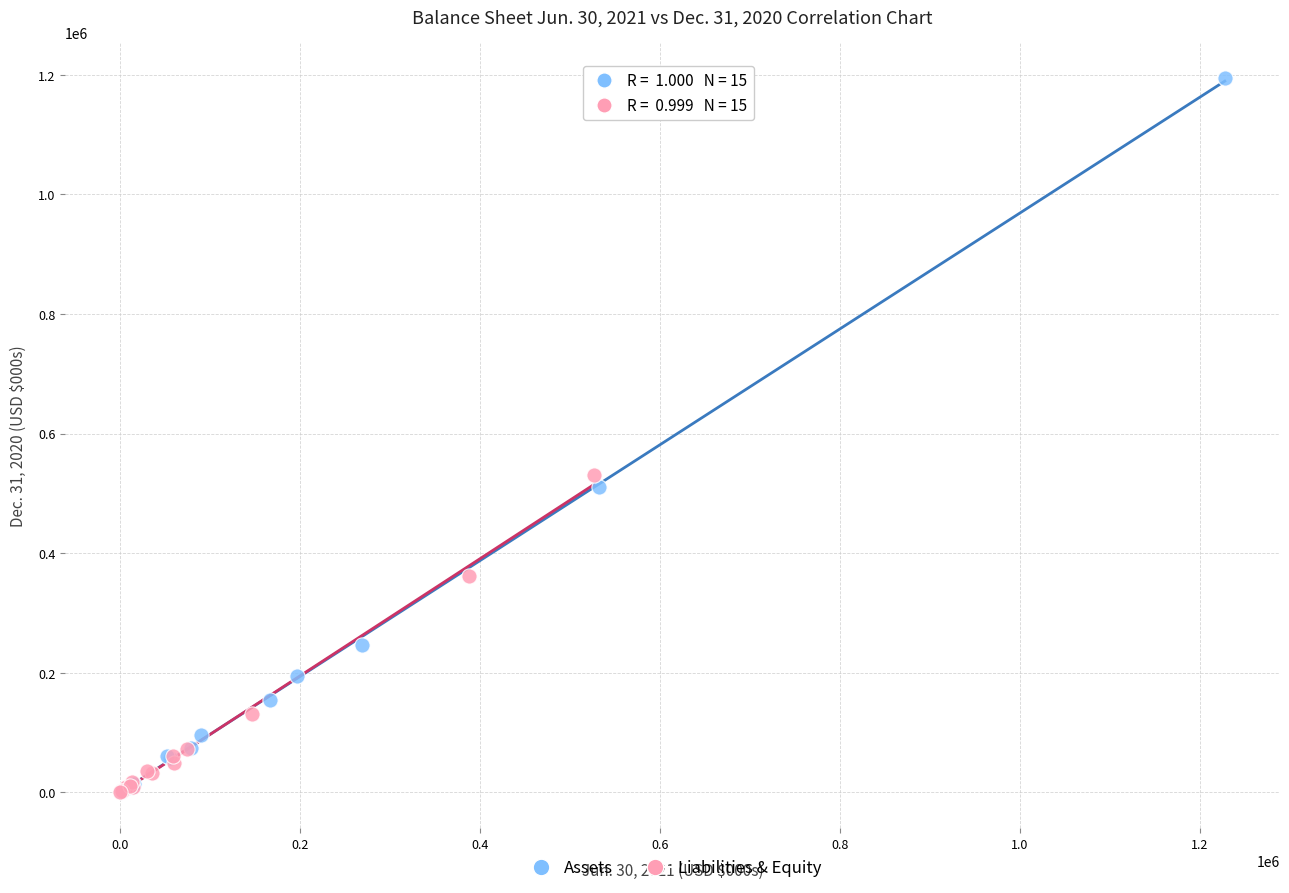

Which series has the largest Y range (max minus min)?

Assets